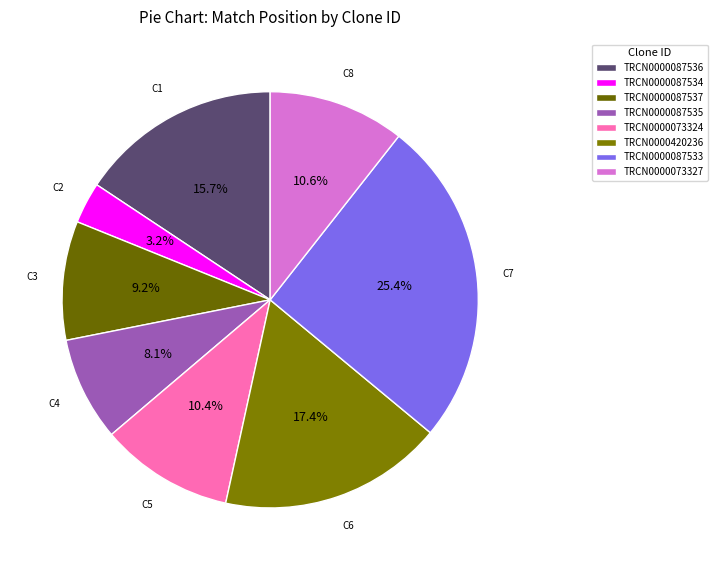

Which slice is the smallest?

TRCN0000087534